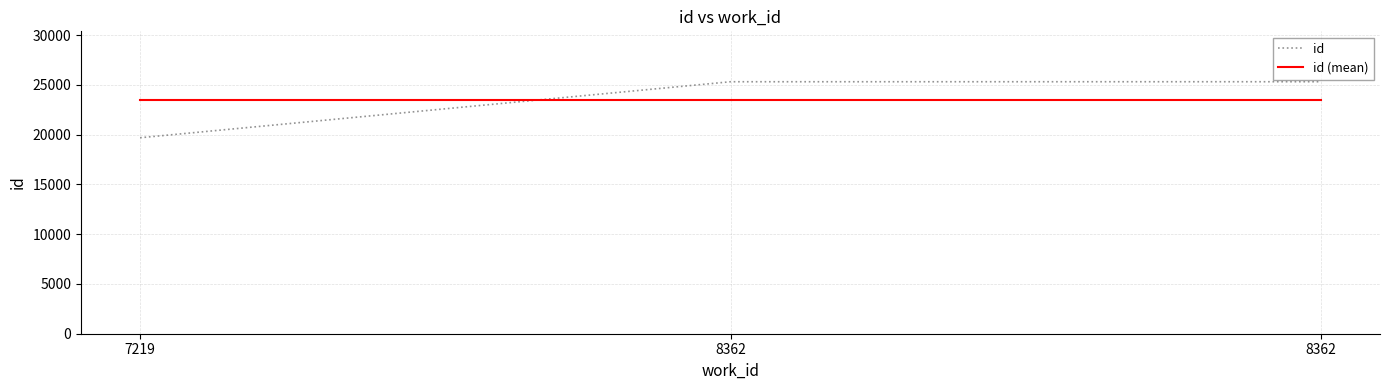

What are all the series names shown in the legend?

id, id (mean)